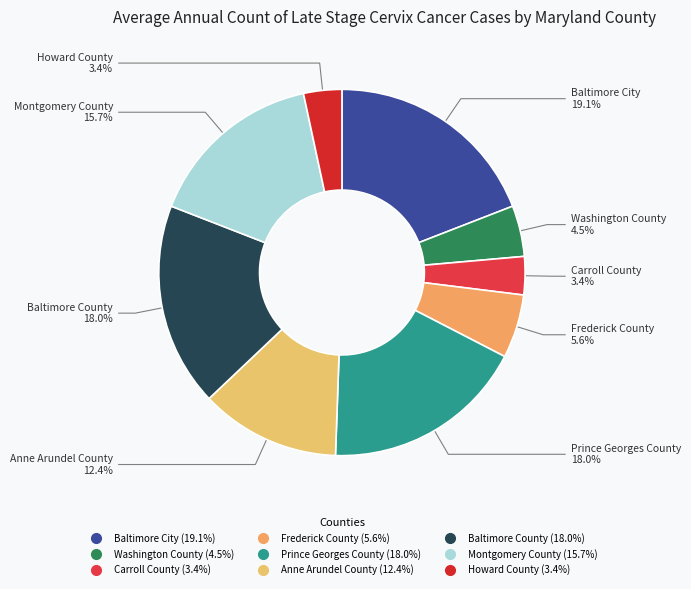

Does Washington County account for over 50% of the chart?

No